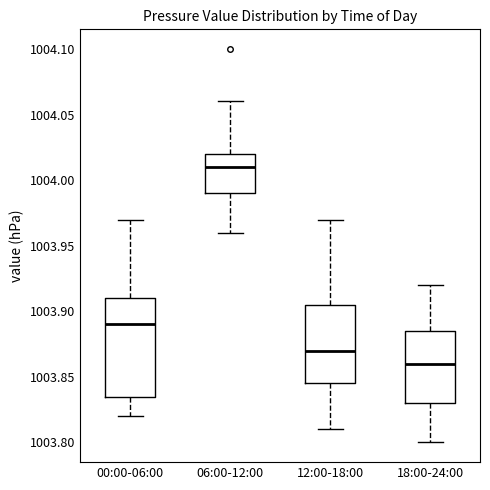

Reading left to right, read every box against the y-axis: the position of its median line, the range the box covers, and the ends of its whiskers. The values are not printed on the chart, so give them approximately, as read against the axis.

00:00-06:00: median 1003.890, box 1003.835 to 1003.910, whiskers 1003.820 to 1003.970
06:00-12:00: median 1004.010, box 1003.990 to 1004.020, whiskers 1003.960 to 1004.060
12:00-18:00: median 1003.870, box 1003.845 to 1003.905, whiskers 1003.810 to 1003.970
18:00-24:00: median 1003.860, box 1003.830 to 1003.885, whiskers 1003.800 to 1003.920